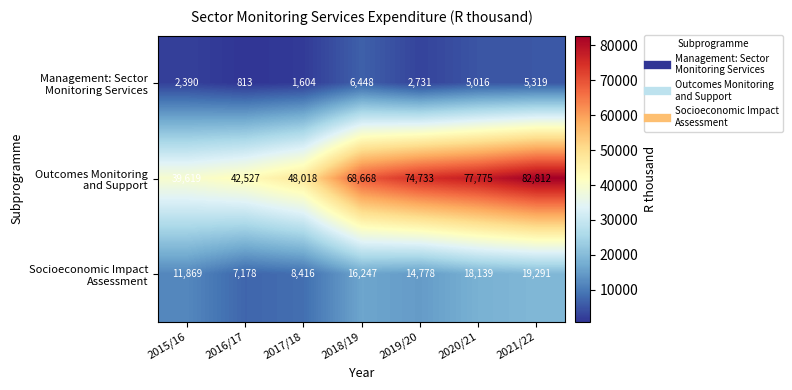

What is the spread (max minus min) of values at 2019/20?

72002